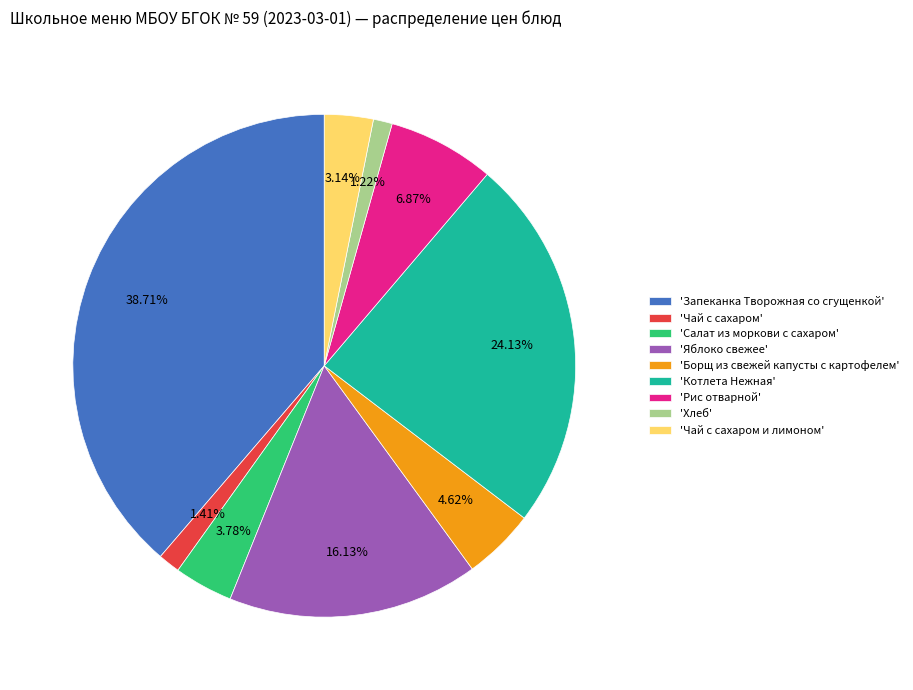

Is 'Борщ из свежей капусты с картофелем' the majority of the pie?

No